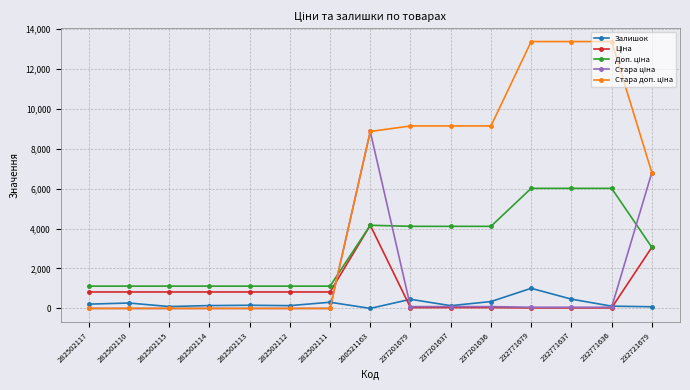

What is the maximum value shown in the chart?

13356.0